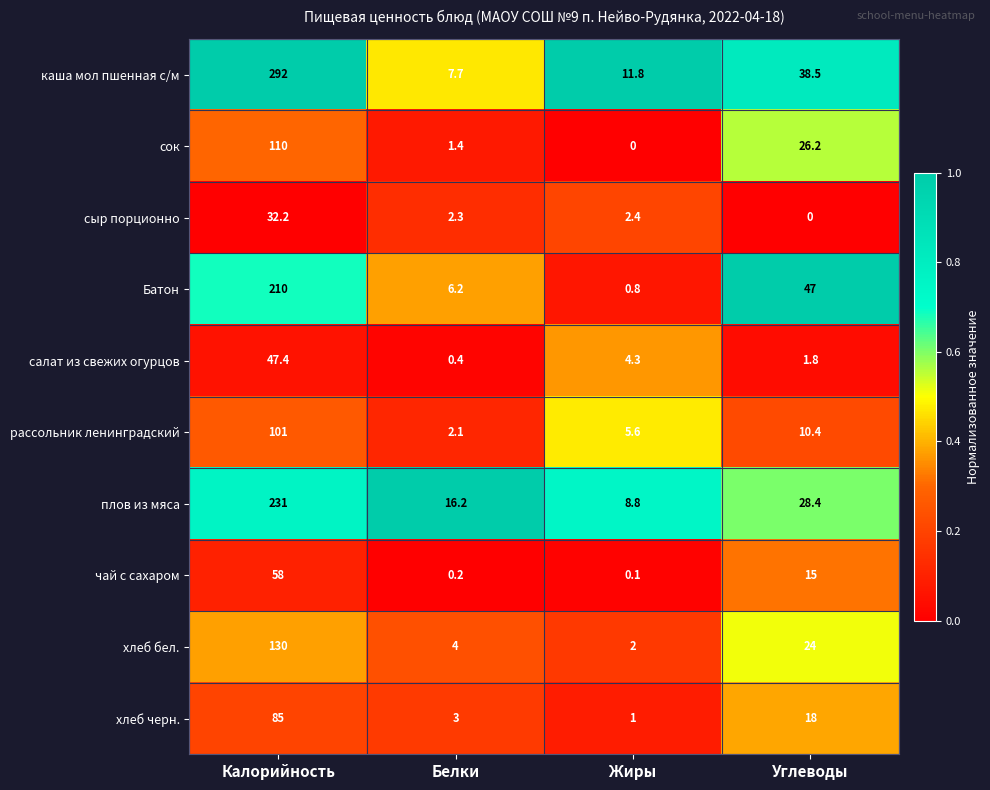

Which series has the largest total across all categories?

каша мол пшенная с/м